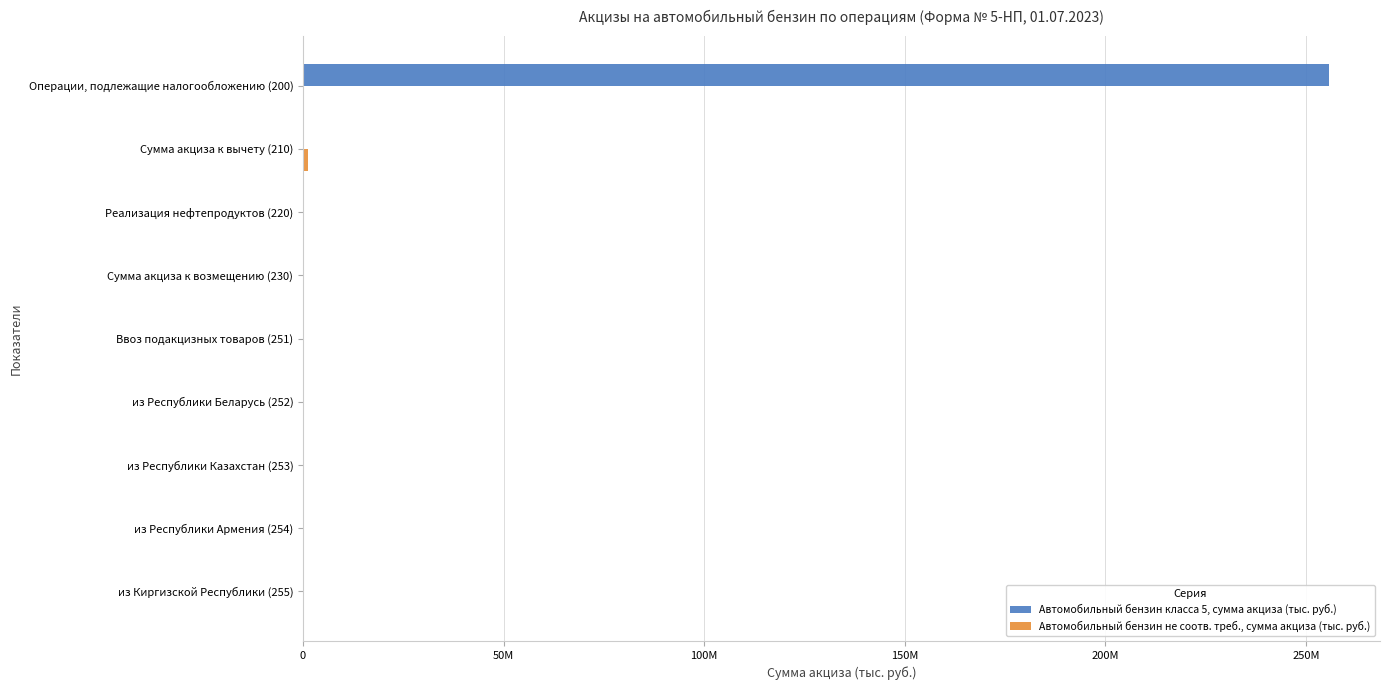

What is the difference between the maximum and minimum values in the Автомобильный бензин класса 5, сумма акциза (тыс. руб.) series?

255674559